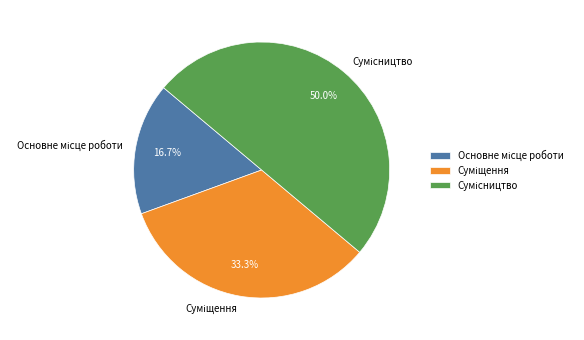

Which category has the biggest portion of the pie?

Сумісництво